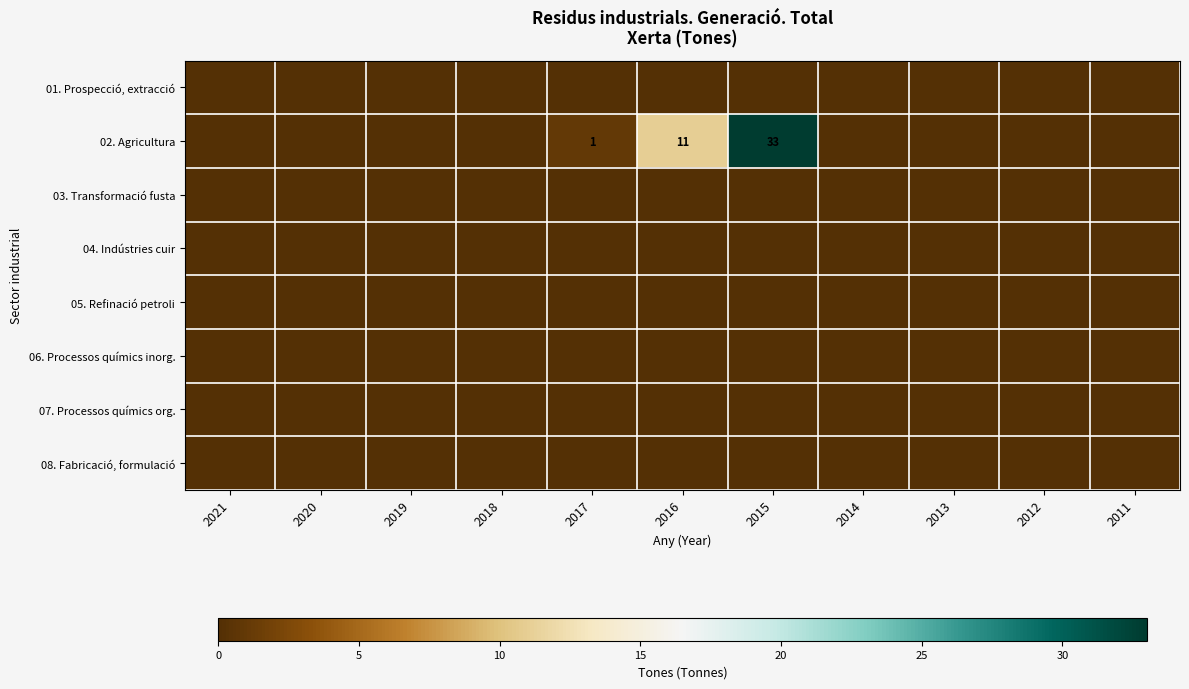

Count the number of data series in this chart.

8